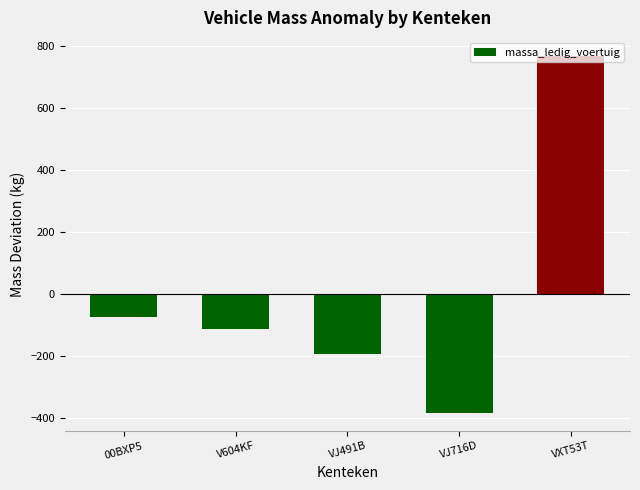

Which label corresponds to the smallest value in the chart?

VJ716D